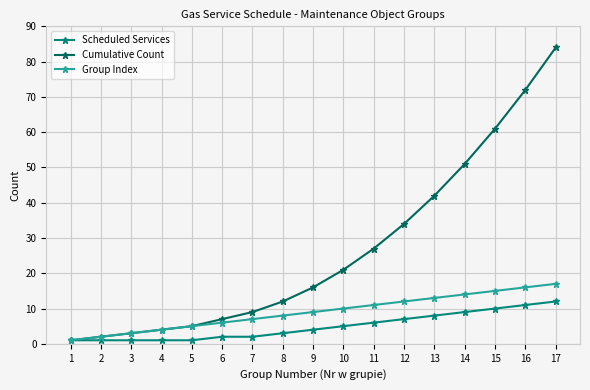

Reading left to right, extract all data points from this chart.

Scheduled Services: 1	1	1	1	1	2	2	3	4	5	6	7	8	9	10	11	12
Cumulative Count: 1	2	3	4	5	7	9	12	16	21	27	34	42	51	61	72	84
Group Index: 1	2	3	4	5	6	7	8	9	10	11	12	13	14	15	16	17